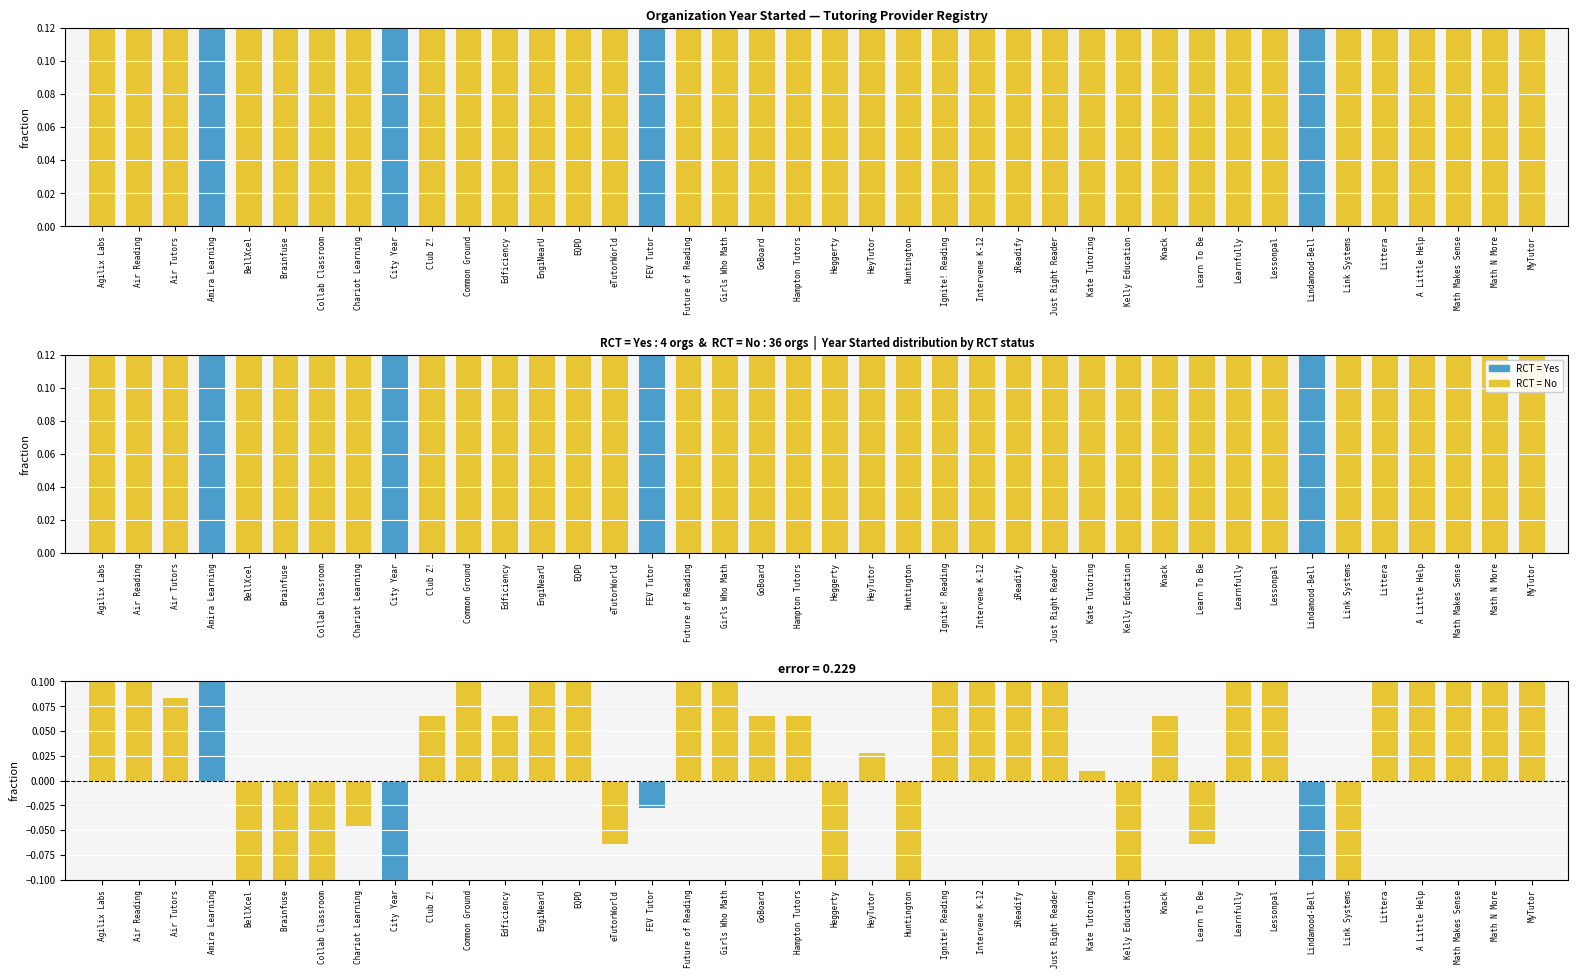

Which label corresponds to the largest value in the chart?

A Little Help